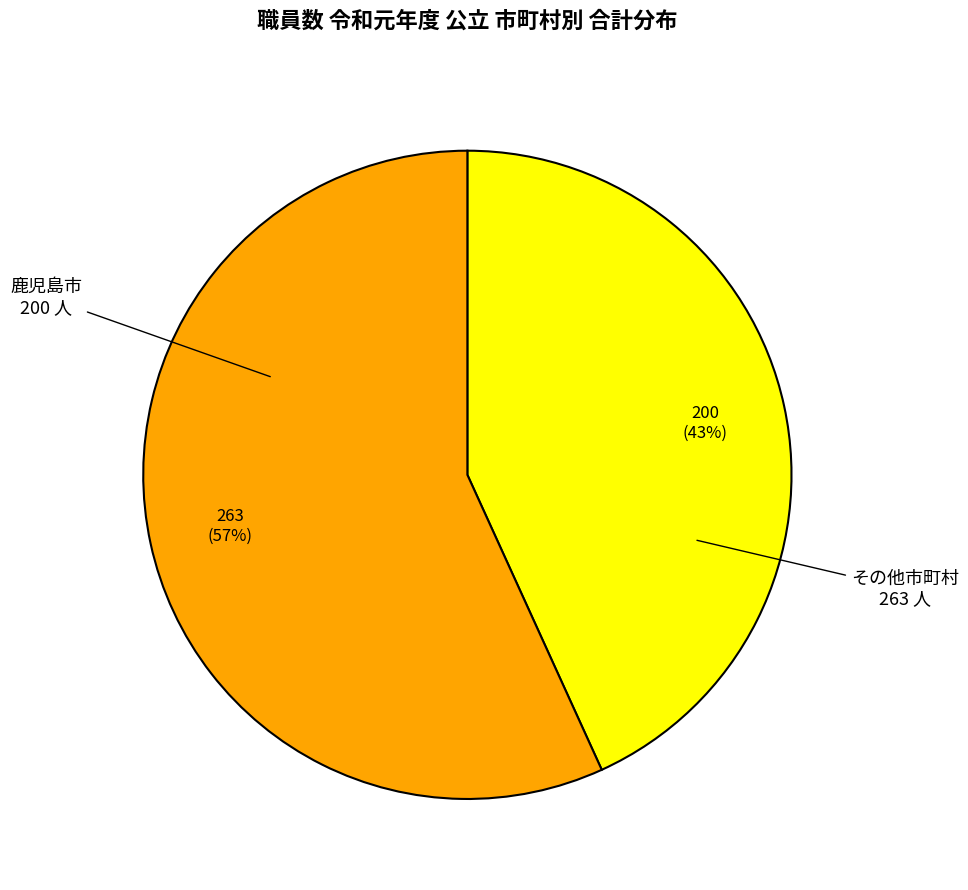

Is there a majority slice in this chart?

Yes